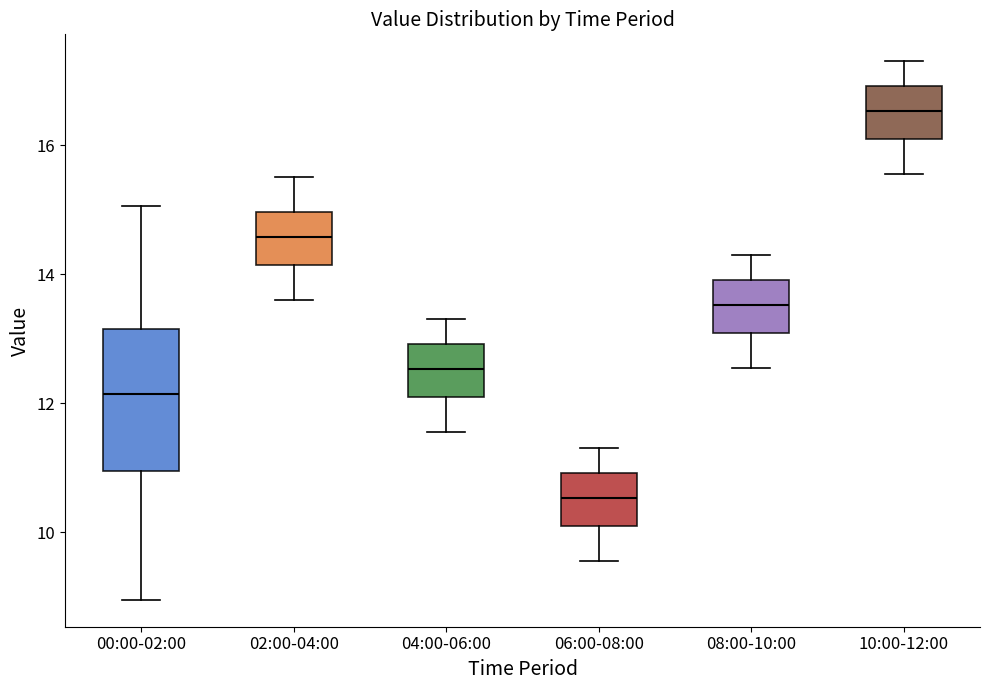

Where does the upper whisker of the box for 02:00-04:00 end on the y-axis? The values are not printed on the chart, so give them approximately, as read against the axis.

15.6